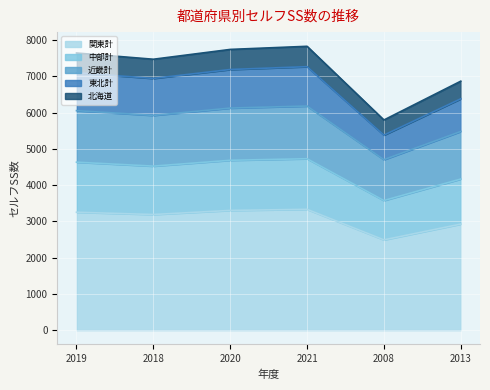

What position from the right is 2008?

2